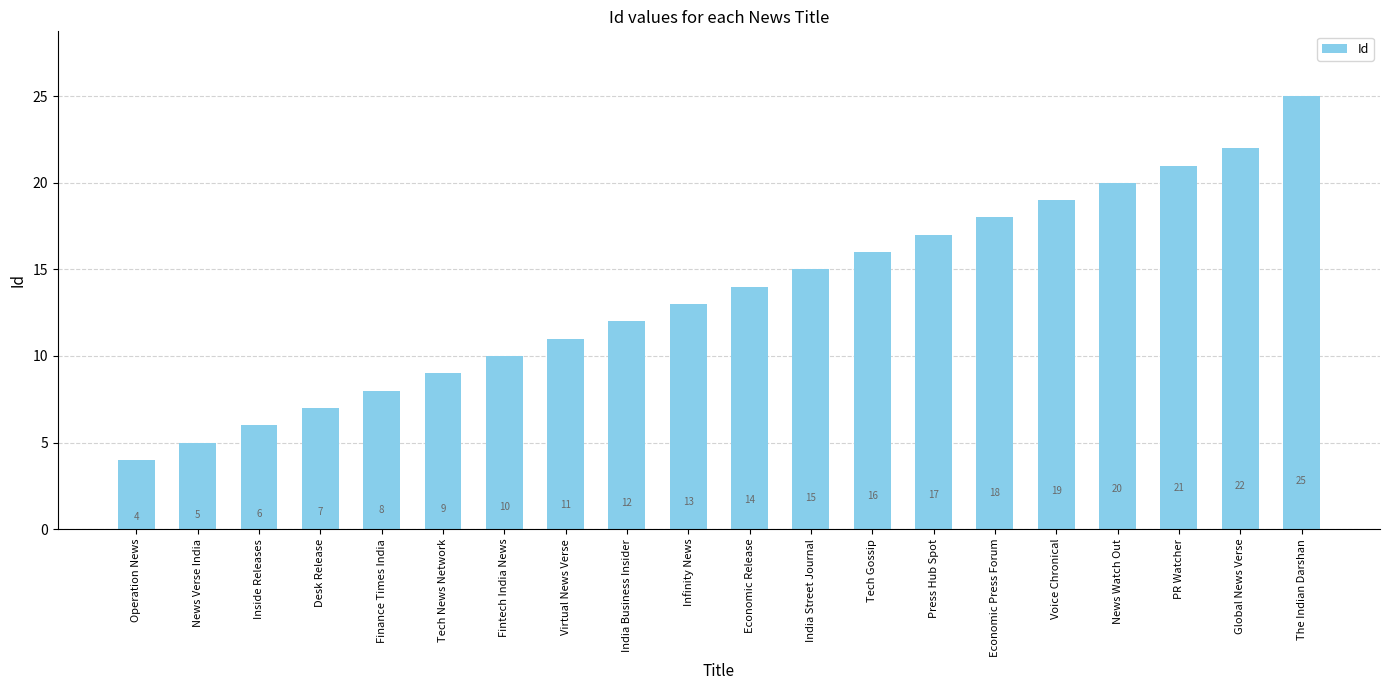

Approximately how many times larger is the value at Desk Release compared to India Business Insider?

0.6